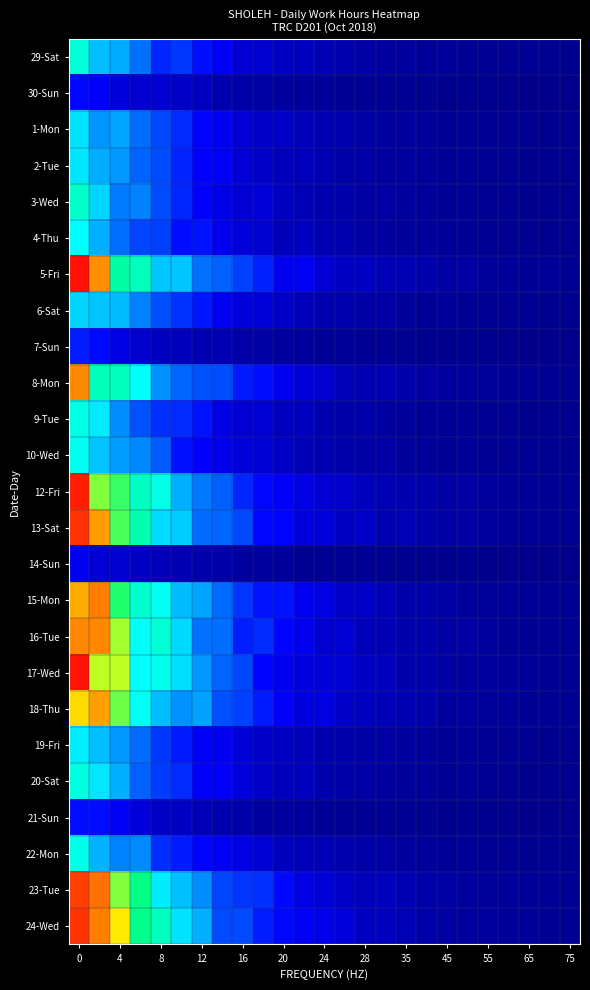

Reading left to right, extract all data points from this chart.

29-Sat: 0.5	0.4	0.4	0.3	0.2	0.2	0.2	0.1	0.1	0.1	0.1	0.1	0.1	0.0	0.0	0.0	0.0	0.0	0.0	0.0	0.0	0.0	0.0	0.0	0.0
30-Sun: 0.2	0.1	0.1	0.1	0.1	0.1	0.1	0.0	0.0	0.0	0.0	0.0	0.0	0.0	0.0	0.0	0.0	0.0	0.0	0.0	0.0	0.0	0.0	0.0	0.0
1-Mon: 0.4	0.3	0.3	0.3	0.2	0.2	0.2	0.1	0.1	0.1	0.1	0.1	0.1	0.0	0.0	0.0	0.0	0.0	0.0	0.0	0.0	0.0	0.0	0.0	0.0
2-Tue: 0.4	0.4	0.3	0.3	0.2	0.2	0.1	0.1	0.1	0.1	0.1	0.1	0.1	0.0	0.0	0.0	0.0	0.0	0.0	0.0	0.0	0.0	0.0	0.0	0.0
3-Wed: 0.5	0.4	0.3	0.3	0.2	0.2	0.2	0.1	0.1	0.1	0.1	0.1	0.0	0.0	0.0	0.0	0.0	0.0	0.0	0.0	0.0	0.0	0.0	0.0	0.0
4-Thu: 0.4	0.4	0.3	0.2	0.2	0.2	0.2	0.1	0.1	0.1	0.1	0.1	0.1	0.0	0.0	0.0	0.0	0.0	0.0	0.0	0.0	0.0	0.0	0.0	0.0
5-Fri: 1.0	0.8	0.6	0.5	0.4	0.4	0.3	0.3	0.2	0.2	0.1	0.1	0.1	0.1	0.1	0.1	0.1	0.0	0.0	0.0	0.0	0.0	0.0	0.0	0.0
6-Sat: 0.4	0.4	0.4	0.3	0.2	0.2	0.2	0.1	0.1	0.1	0.1	0.1	0.0	0.0	0.0	0.0	0.0	0.0	0.0	0.0	0.0	0.0	0.0	0.0	0.0
7-Sun: 0.2	0.2	0.1	0.1	0.1	0.1	0.1	0.1	0.0	0.0	0.0	0.0	0.0	0.0	0.0	0.0	0.0	0.0	0.0	0.0	0.0	0.0	0.0	0.0	0.0
8-Mon: 0.8	0.5	0.5	0.5	0.3	0.3	0.2	0.2	0.2	0.2	0.1	0.1	0.1	0.1	0.1	0.1	0.0	0.0	0.0	0.0	0.0	0.0	0.0	0.0	0.0
9-Tue: 0.5	0.4	0.3	0.2	0.2	0.2	0.2	0.1	0.1	0.1	0.1	0.1	0.1	0.0	0.0	0.0	0.0	0.0	0.0	0.0	0.0	0.0	0.0	0.0	0.0
10-Wed: 0.5	0.4	0.3	0.3	0.3	0.2	0.1	0.1	0.1	0.1	0.1	0.1	0.1	0.0	0.0	0.0	0.0	0.0	0.0	0.0	0.0	0.0	0.0	0.0	0.0
12-Fri: 1.0	0.7	0.6	0.5	0.5	0.4	0.3	0.3	0.2	0.2	0.1	0.1	0.1	0.1	0.1	0.1	0.0	0.0	0.0	0.0	0.0	0.0	0.0	0.0	0.0
13-Sat: 0.9	0.8	0.6	0.5	0.4	0.4	0.3	0.3	0.2	0.2	0.2	0.1	0.1	0.1	0.1	0.1	0.1	0.0	0.0	0.0	0.0	0.0	0.0	0.0	0.0
14-Sun: 0.1	0.1	0.1	0.1	0.1	0.1	0.0	0.0	0.0	0.0	0.0	0.0	0.0	0.0	0.0	0.0	0.0	0.0	0.0	0.0	0.0	0.0	0.0	0.0	0.0
15-Mon: 0.8	0.9	0.6	0.5	0.5	0.4	0.3	0.3	0.2	0.2	0.2	0.1	0.1	0.1	0.1	0.1	0.0	0.0	0.0	0.0	0.0	0.0	0.0	0.0	0.0
16-Tue: 0.8	0.8	0.7	0.5	0.5	0.4	0.3	0.3	0.2	0.2	0.2	0.1	0.1	0.1	0.1	0.1	0.0	0.0	0.0	0.0	0.0	0.0	0.0	0.0	0.0
17-Wed: 1.0	0.7	0.7	0.5	0.5	0.4	0.3	0.3	0.2	0.2	0.1	0.1	0.1	0.1	0.1	0.1	0.0	0.0	0.0	0.0	0.0	0.0	0.0	0.0	0.0
18-Thu: 0.8	0.8	0.7	0.5	0.4	0.3	0.3	0.2	0.2	0.2	0.1	0.1	0.1	0.1	0.1	0.1	0.1	0.0	0.0	0.0	0.0	0.0	0.0	0.0	0.0
19-Fri: 0.4	0.4	0.3	0.3	0.2	0.2	0.1	0.1	0.1	0.1	0.1	0.1	0.0	0.0	0.0	0.0	0.0	0.0	0.0	0.0	0.0	0.0	0.0	0.0	0.0
20-Sat: 0.5	0.4	0.4	0.3	0.2	0.2	0.1	0.1	0.1	0.1	0.1	0.1	0.0	0.0	0.0	0.0	0.0	0.0	0.0	0.0	0.0	0.0	0.0	0.0	0.0
21-Sun: 0.2	0.2	0.1	0.1	0.1	0.1	0.1	0.0	0.0	0.0	0.0	0.0	0.0	0.0	0.0	0.0	0.0	0.0	0.0	0.0	0.0	0.0	0.0	0.0	0.0
22-Mon: 0.5	0.4	0.3	0.3	0.2	0.2	0.2	0.1	0.1	0.1	0.1	0.1	0.1	0.0	0.0	0.0	0.0	0.0	0.0	0.0	0.0	0.0	0.0	0.0	0.0
23-Tue: 0.9	0.9	0.7	0.6	0.4	0.4	0.3	0.2	0.2	0.2	0.2	0.1	0.1	0.1	0.1	0.1	0.1	0.0	0.0	0.0	0.0	0.0	0.0	0.0	0.0
24-Wed: 0.9	0.9	0.7	0.6	0.5	0.4	0.4	0.2	0.2	0.2	0.2	0.1	0.1	0.1	0.1	0.1	0.1	0.0	0.0	0.0	0.0	0.0	0.0	0.0	0.0